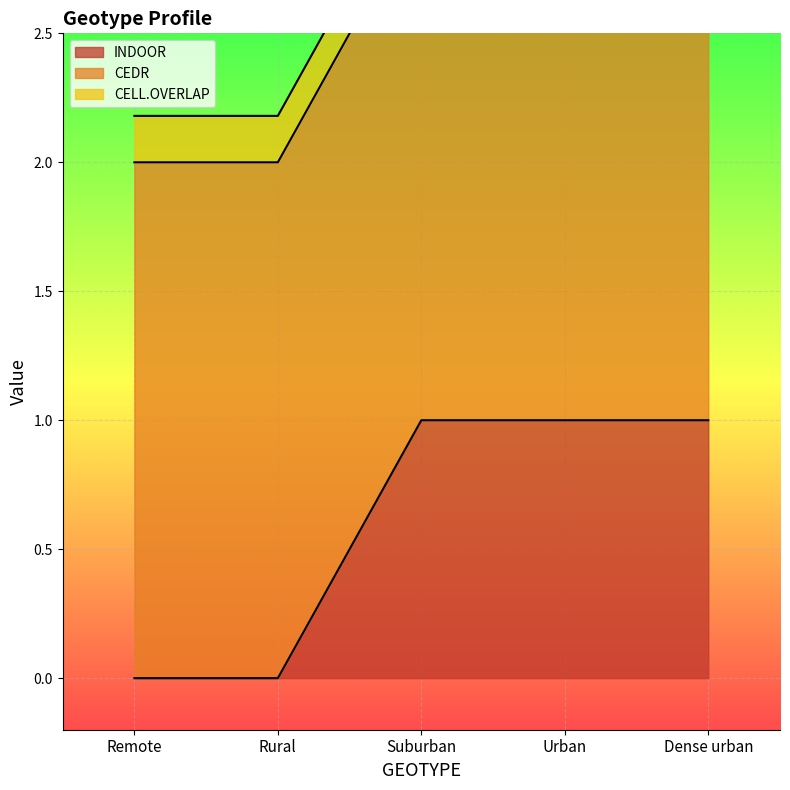

Is it true that INDOOR equals 1 at Urban?

True